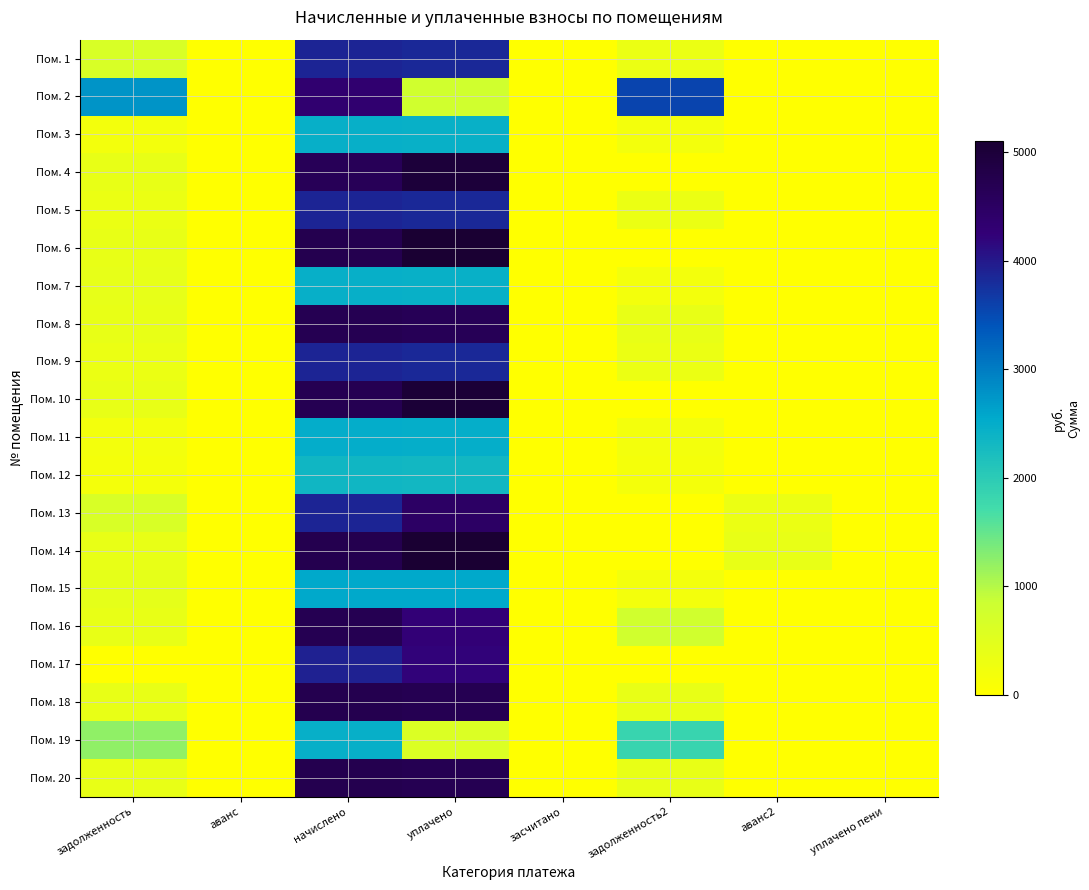

Reading right to left, transcribe all the data shown in this chart.

Пом. 1: уплачено пени=1.1	аванс2=0.0	задолженность2=323.5	засчитано=0.0	уплачено=3834.1	начислено=3868.1	аванс=0.0	задолженность=644.7
Пом. 2: уплачено пени=0.0	аванс2=0.0	задолженность2=3548.4	засчитано=0.0	уплачено=788.5	начислено=4337.0	аванс=0.0	задолженность=2759.9
Пом. 3: уплачено пени=0.0	аванс2=0.0	задолженность2=205.8	засчитано=0.0	уплачено=2448.5	начислено=2469.5	аванс=0.0	задолженность=205.8
Пом. 4: уплачено пени=0.0	аванс2=0.0	задолженность2=0.0	засчитано=0.0	уплачено=4982.2	начислено=4635.4	аванс=0.0	задолженность=386.3
Пом. 5: уплачено пени=0.0	аванс2=0.0	задолженность2=322.3	засчитано=0.0	уплачено=3835.2	начислено=3868.1	аванс=0.0	задолженность=322.3
Пом. 6: уплачено пени=3.4	аванс2=0.0	задолженность2=0.0	засчитано=0.0	уплачено=5085.3	начислено=4731.2	аванс=0.0	задолженность=394.3
Пом. 7: уплачено пени=0.0	аванс2=0.0	задолженность2=206.4	засчитано=0.0	уплачено=2447.9	начислено=2469.5	аванс=0.0	задолженность=410.9
Пом. 8: уплачено пени=0.0	аванс2=0.0	задолженность2=390.9	засчитано=0.0	уплачено=4651.4	начислено=4691.3	аванс=0.0	задолженность=390.9
Пом. 9: уплачено пени=0.0	аванс2=0.0	задолженность2=322.3	засчитано=0.0	уплачено=3835.2	начислено=3868.1	аванс=0.0	задолженность=322.3
Пом. 10: уплачено пени=0.0	аванс2=0.0	задолженность2=0.0	засчитано=0.0	уплачено=5033.8	начислено=4683.4	аванс=0.0	задолженность=390.6
Пом. 11: уплачено пени=0.0	аванс2=0.0	задолженность2=207.8	засчитано=0.0	уплачено=2472.3	начислено=2493.5	аванс=0.0	задолженность=207.8
Пом. 12: уплачено пени=0.0	аванс2=0.0	задолженность2=195.5	засчитано=0.0	уплачено=2325.7	начислено=2345.6	аванс=0.0	задолженность=195.5
Пом. 13: уплачено пени=0.0	аванс2=322.3	задолженность2=0.0	засчитано=0.0	уплачено=4480.8	начислено=3868.1	аванс=0.0	задолженность=644.7
Пом. 14: уплачено пени=0.0	аванс2=394.3	задолженность2=0.0	засчитано=0.0	уплачено=5479.6	начислено=4731.2	аванс=0.0	задолженность=394.3
Пом. 15: уплачено пени=0.6	аванс2=0.0	задолженность2=213.8	засчитано=0.0	уплачено=2550.6	начислено=2565.5	аванс=0.0	задолженность=427.6
Пом. 16: уплачено пени=1.2	аванс2=0.0	задолженность2=781.9	засчитано=0.0	уплачено=4260.4	начислено=4691.3	аванс=0.0	задолженность=390.9
Пом. 17: уплачено пени=0.0	аванс2=0.0	задолженность2=0.0	засчитано=0.0	уплачено=4217.7	начислено=3924.1	аванс=0.0	задолженность=0.0
Пом. 18: уплачено пени=0.0	аванс2=0.0	задолженность2=394.3	засчитано=0.0	уплачено=4691.0	начислено=4731.2	аванс=0.0	задолженность=394.3
Пом. 19: уплачено пени=0.0	аванс2=0.0	задолженность2=1840.1	засчитано=0.0	уплачено=613.4	начислено=2453.5	аванс=0.0	задолженность=1226.8
Пом. 20: уплачено пени=0.0	аванс2=0.0	задолженность2=393.6	засчитано=0.0	уплачено=4684.0	начислено=4723.3	аванс=0.0	задолженность=393.6